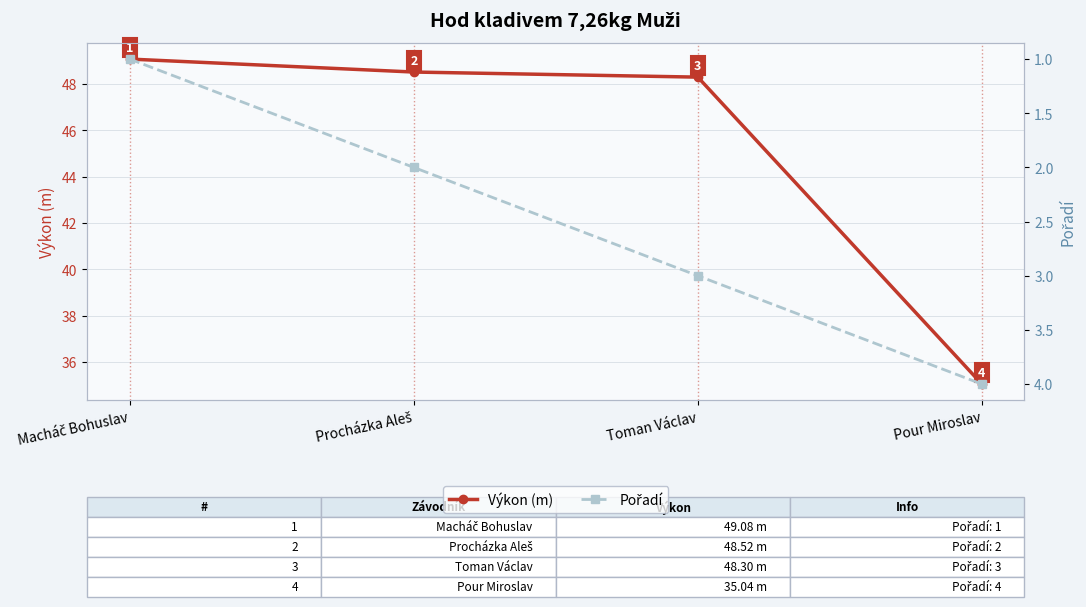

Which label corresponds to the smallest value in the chart?

Macháč Bohuslav